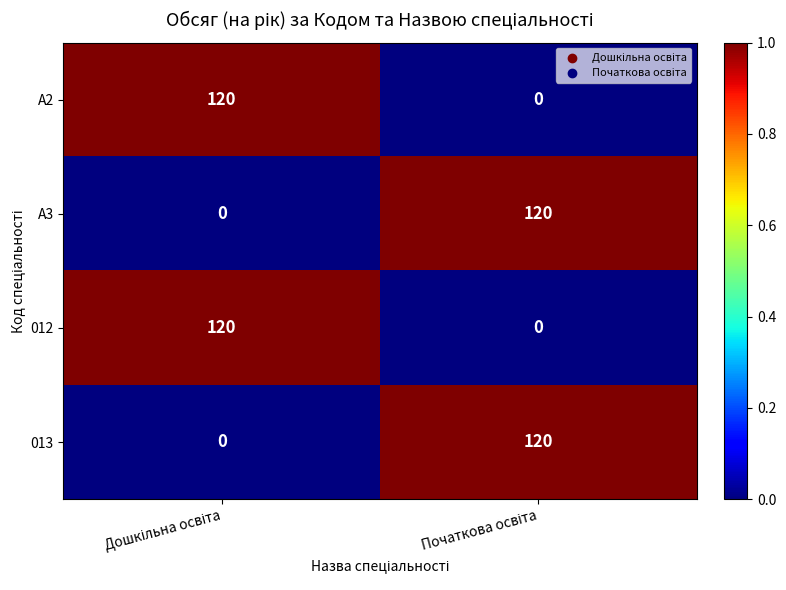

Reading right to left, what are all the values shown in this chart?

A2: 0	120
A3: 120	0
012: 0	120
013: 120	0